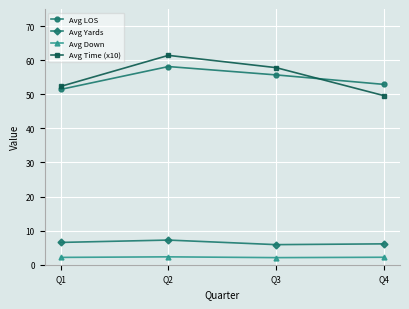

Where is the first local maximum for Avg LOS?

Q2